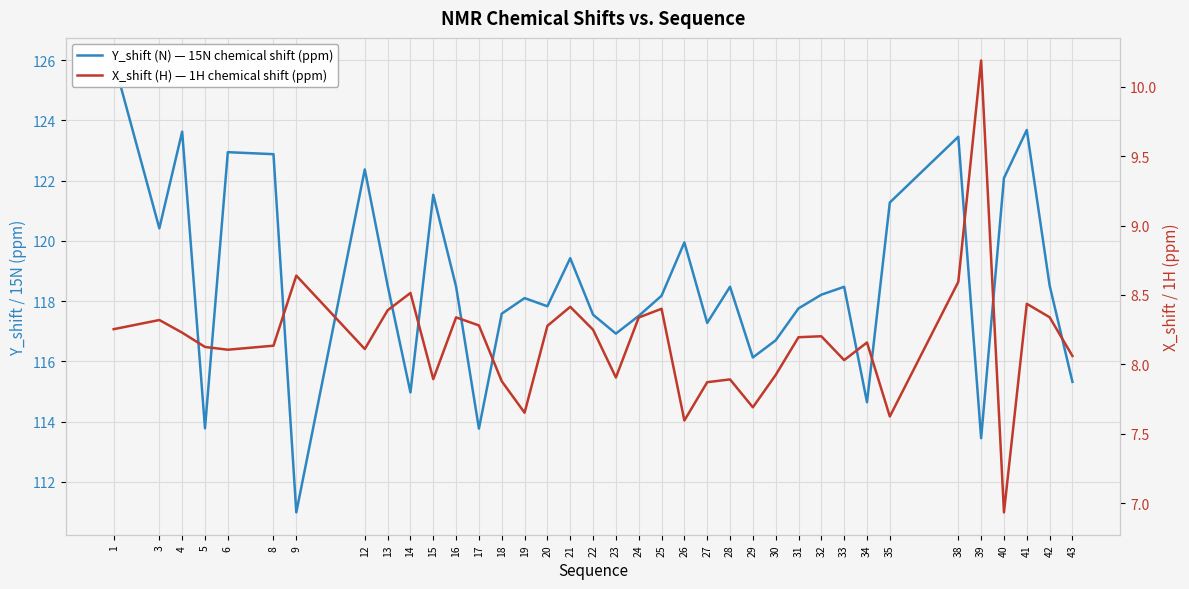

Rank the series at 19 from highest to lowest value.

Y_shift (N) — 15N chemical shift (ppm), X_shift (H) — 1H chemical shift (ppm)